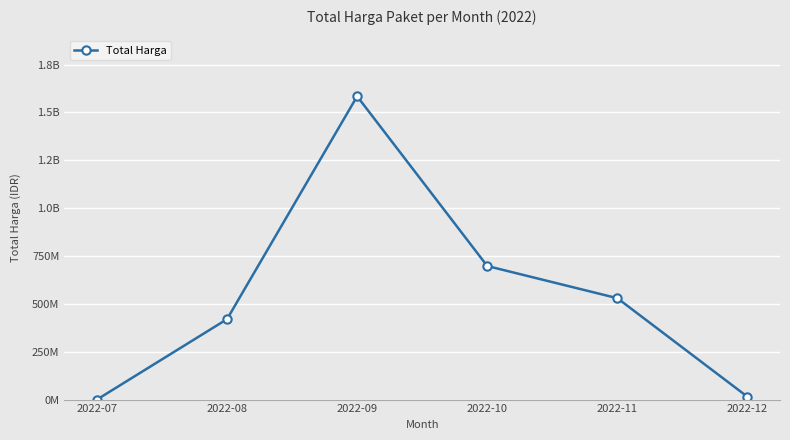

True or false: the data shows 529533000 at 2022-11.

True